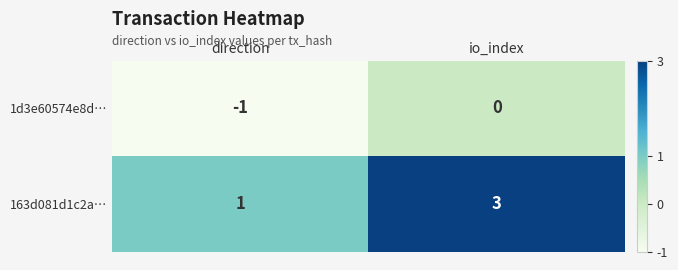

What is the maximum value shown in the chart?

3